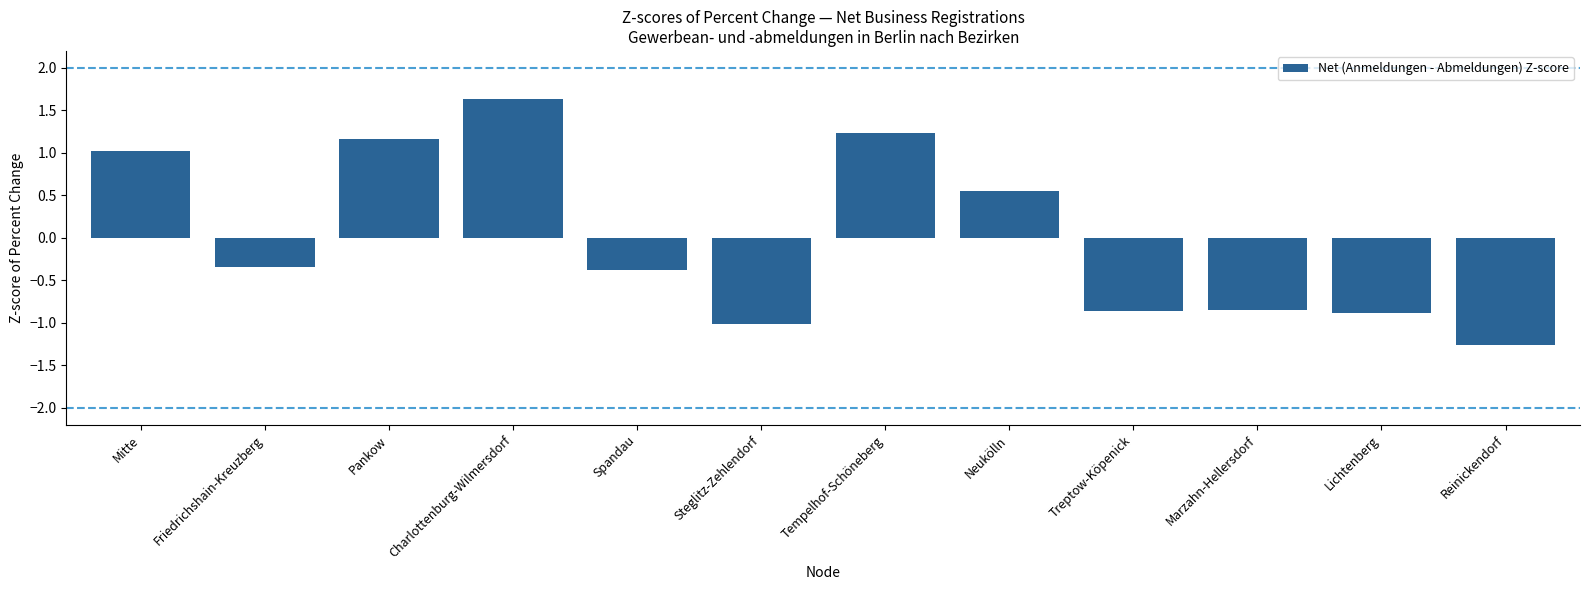

What is the greatest value displayed?

1.6